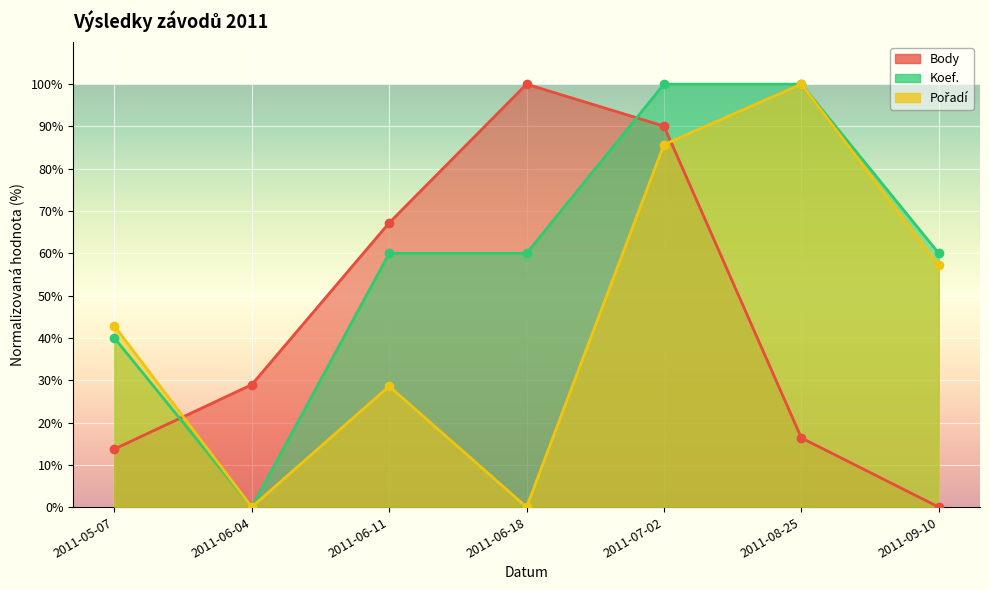

True or false: Koef. and Body cross at least once.

True